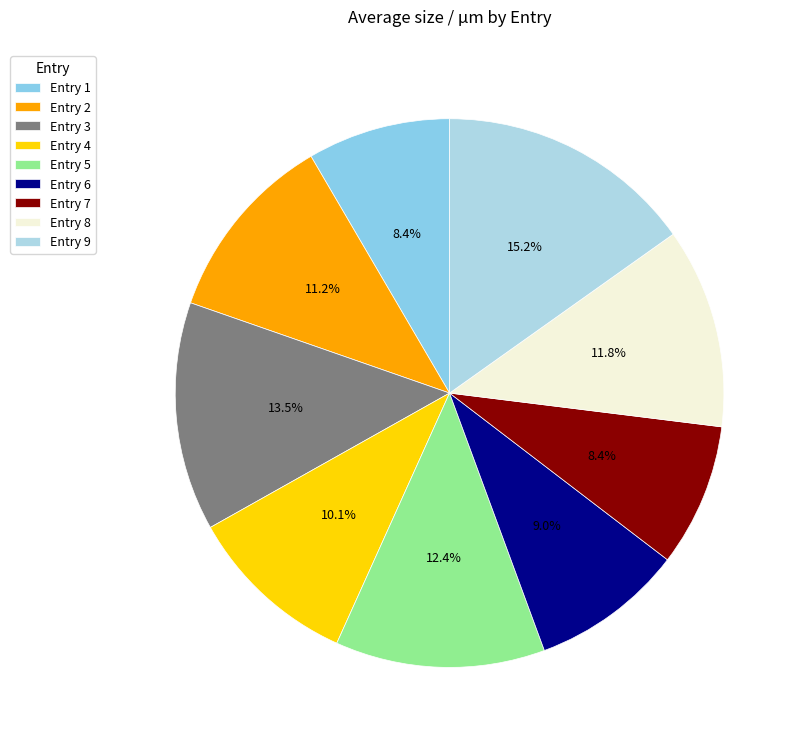

Is there any slice that represents more than half of the pie?

No